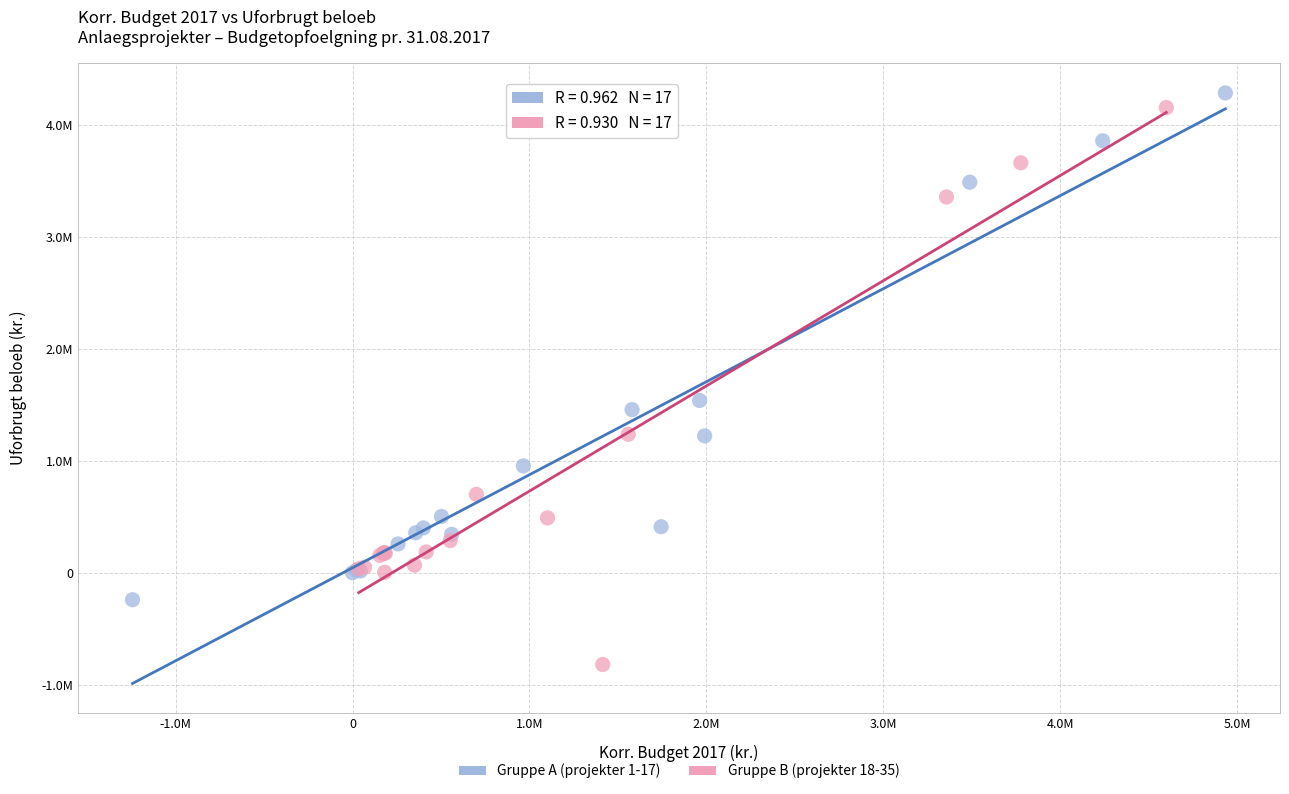

Which series has the largest Y range (max minus min)?

Gruppe B (projekter 18-35)